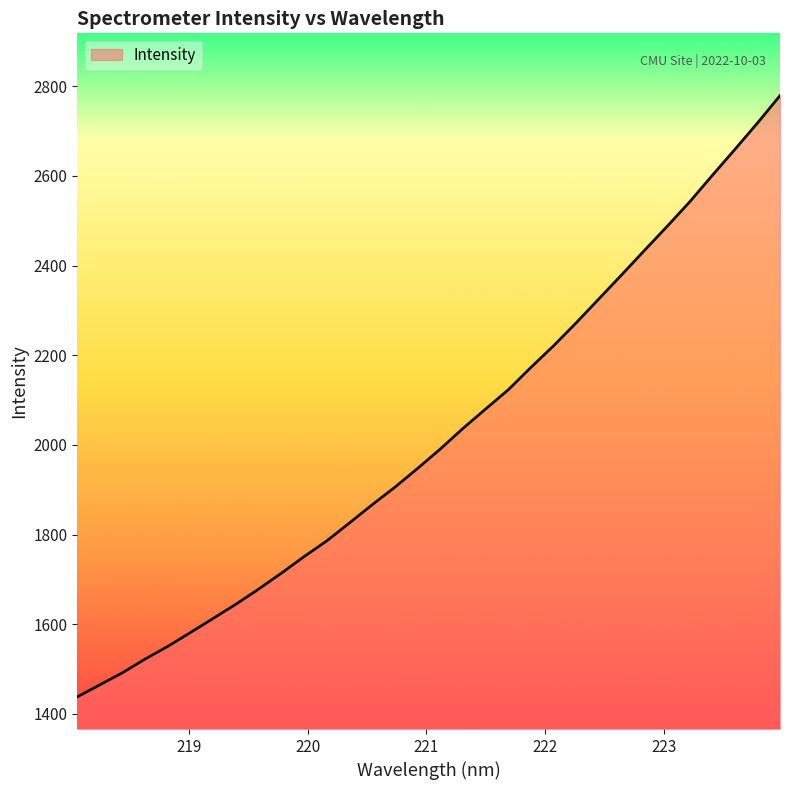

What is the minimum value shown in the chart?

1438.1